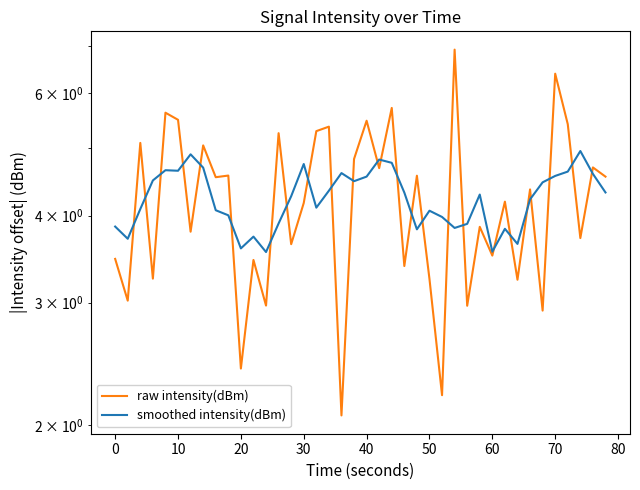

Which series has the largest total across all categories?

smoothed intensity(dBm)